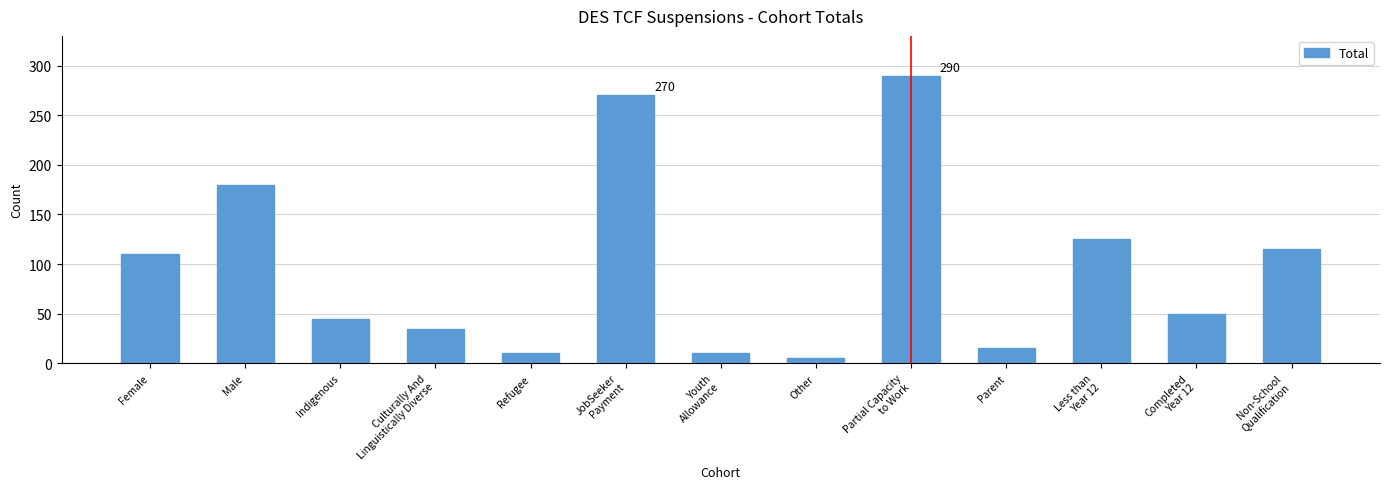

Reading left to right, list all the values displayed in this chart.

110	180	45	35	10	270	10	5	290	15	125	50	115